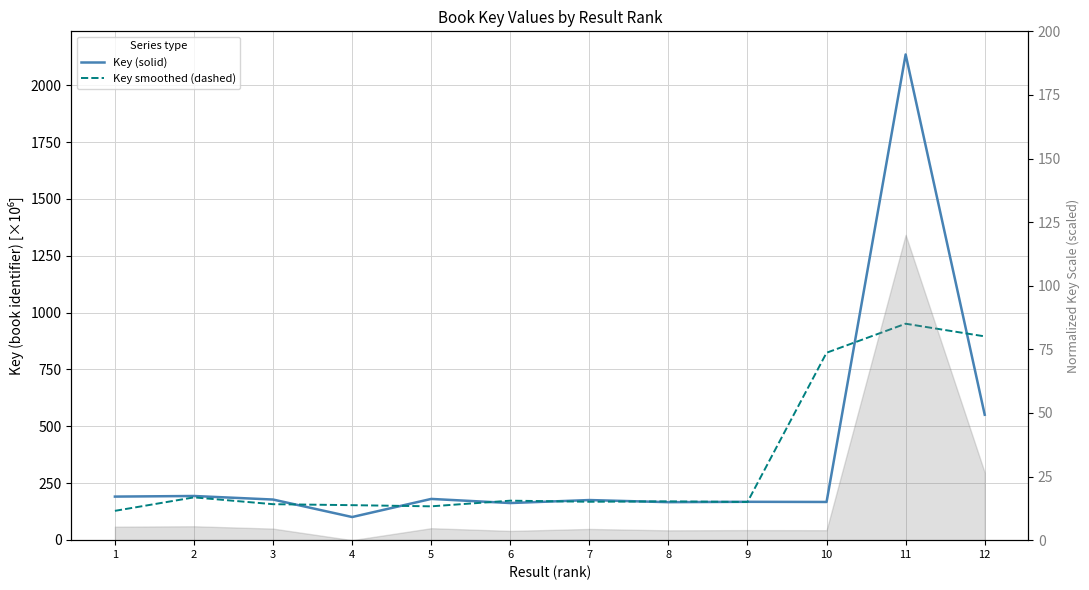

Reading left to right, list all the values displayed in this chart.

Key (solid): 1=190.7	2=193.3	3=177.7	4=100.8	5=180.4	6=162.3	7=175.5	8=166.1	9=167.8	10=167.0	11=2135.7	12=550.8
Key smoothed (dashed): 1=128.0	2=187.2	3=157.3	4=153.0	5=147.8	6=172.7	7=168.0	8=169.8	9=167.0	10=823.5	11=951.2	12=895.5